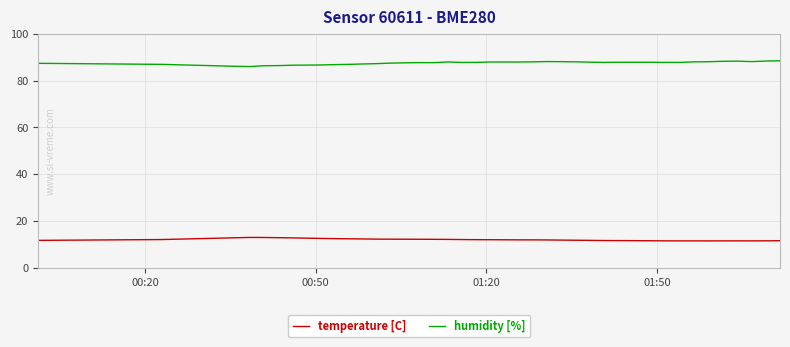

Rank the series by their maximum value, from lowest to highest.

temperature [C], humidity [%]